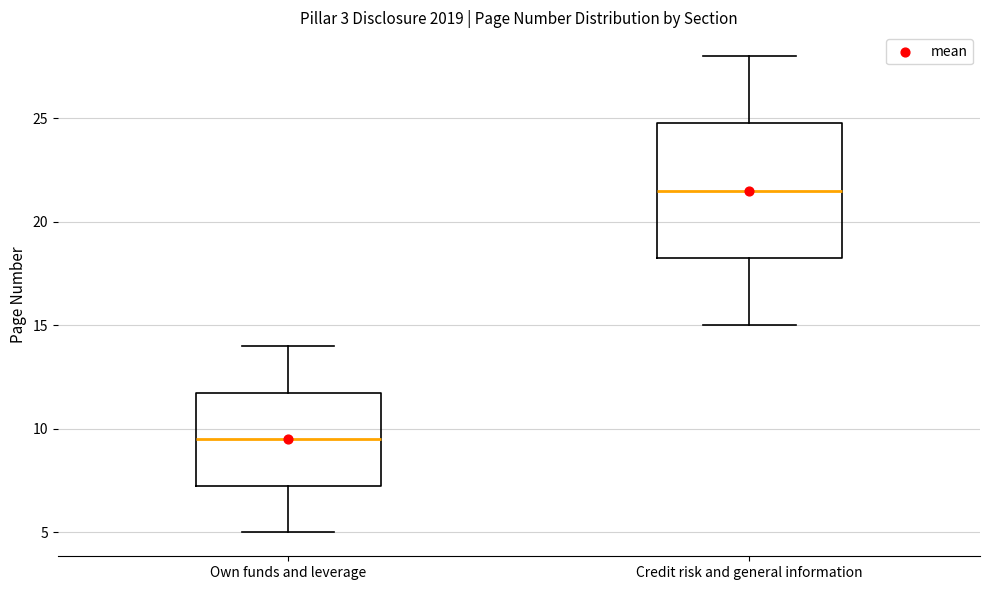

Which box's median line is the highest?

Credit risk and general information